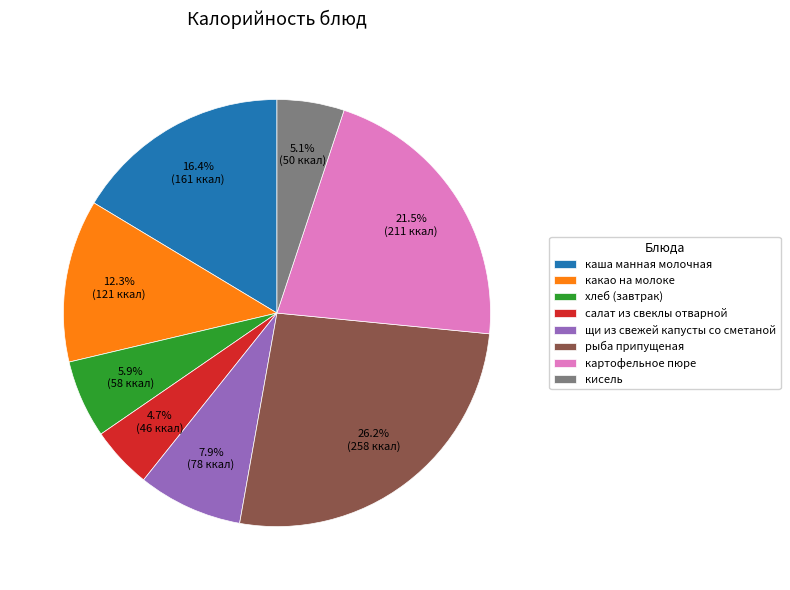

To the nearest percent, what percentage of the pie is кисель?

5%